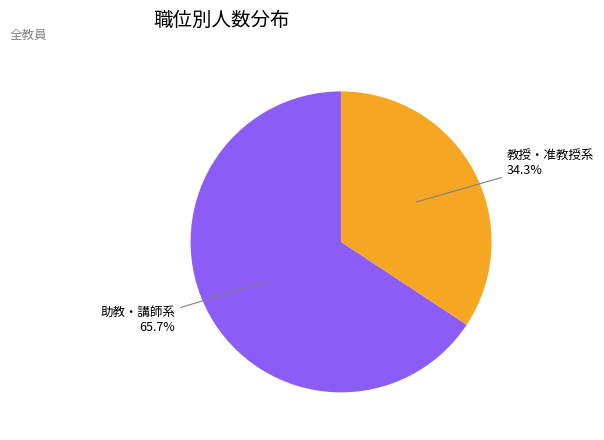

How many segments does this pie chart have?

2